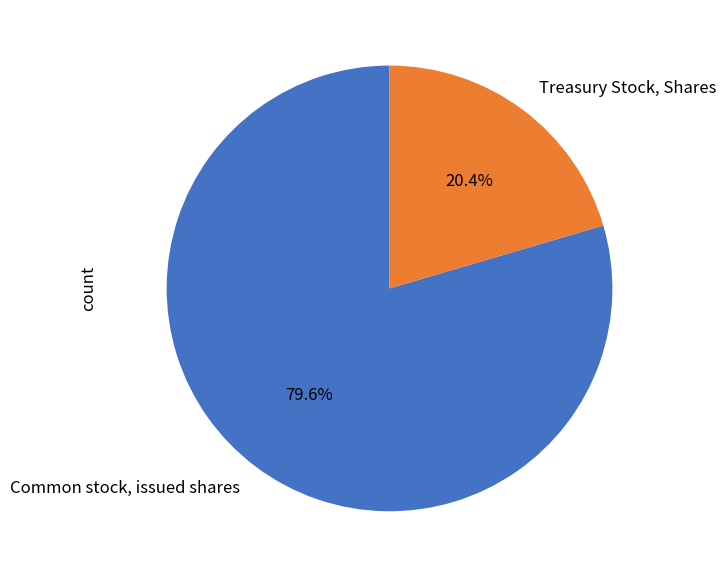

Approximately how many times larger is the value at Treasury Stock, Shares compared to Common stock, issued shares?

0.3